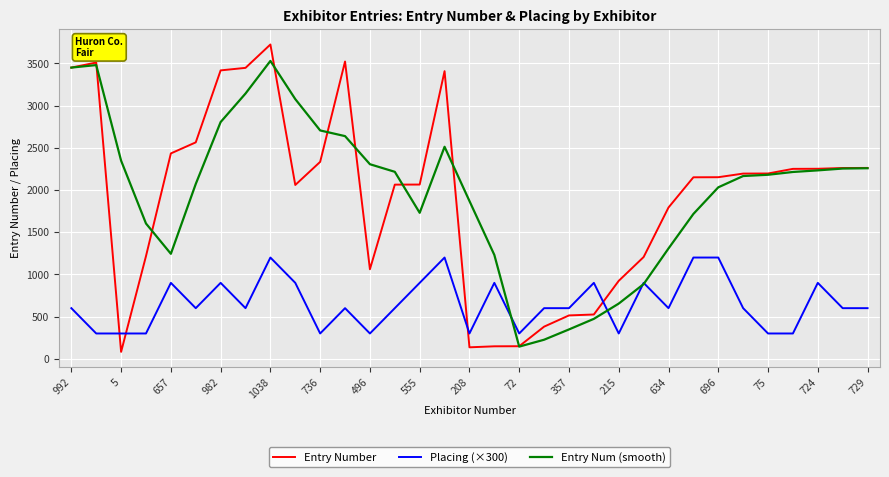

Which series ends up on top after the final intersection of Entry Number and Placing (×300)?

Entry Number